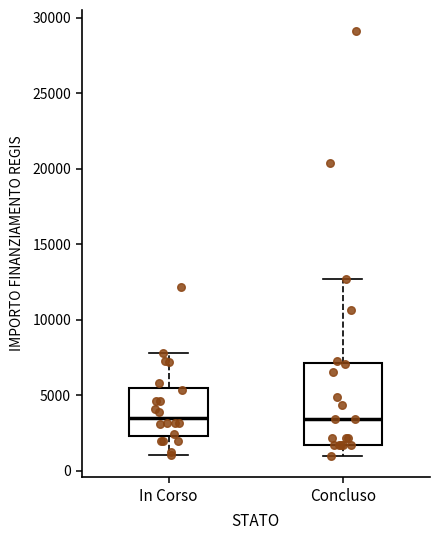

Where does the median line of the box for In Corso sit on the y-axis? The values are not printed on the chart, so give them approximately, as read against the axis.

3500